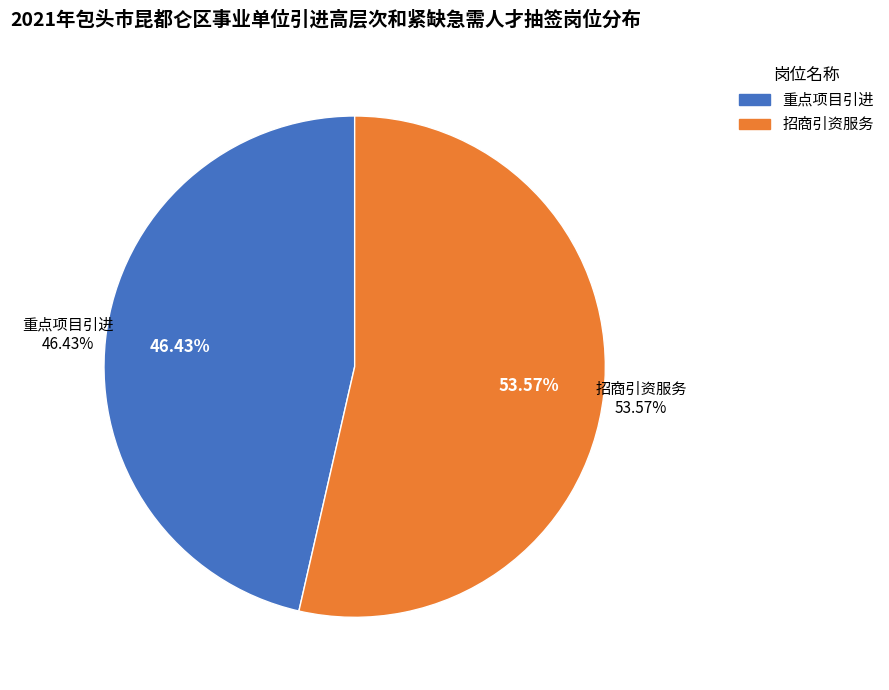

Is it true that 招商引资服务 is 46% of the pie?

False